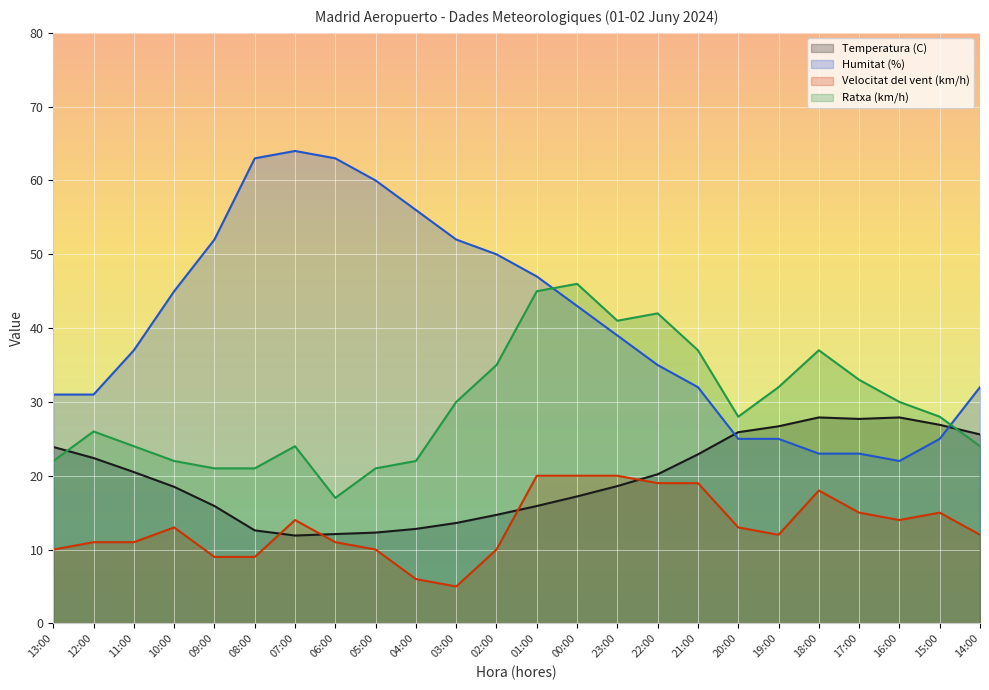

Reading left to right, extract all data points from this chart.

Temperatura (C): 23.9	22.4	20.5	18.5	15.9	12.6	11.9	12.1	12.3	12.8	13.6	14.7	15.9	17.2	18.6	20.2	22.9	25.9	26.7	27.9	27.7	27.9	26.9	25.6
Humitat (%): 31.0	31.0	37.0	45.0	52.0	63.0	64.0	63.0	60.0	56.0	52.0	50.0	47.0	43.0	39.0	35.0	32.0	25.0	25.0	23.0	23.0	22.0	25.0	32.0
Velocitat del vent (km/h): 10.0	11.0	11.0	13.0	9.0	9.0	14.0	11.0	10.0	6.0	5.0	10.0	20.0	20.0	20.0	19.0	19.0	13.0	12.0	18.0	15.0	14.0	15.0	12.0
Ratxa (km/h): 22.0	26.0	24.0	22.0	21.0	21.0	24.0	17.0	21.0	22.0	30.0	35.0	45.0	46.0	41.0	42.0	37.0	28.0	32.0	37.0	33.0	30.0	28.0	24.0